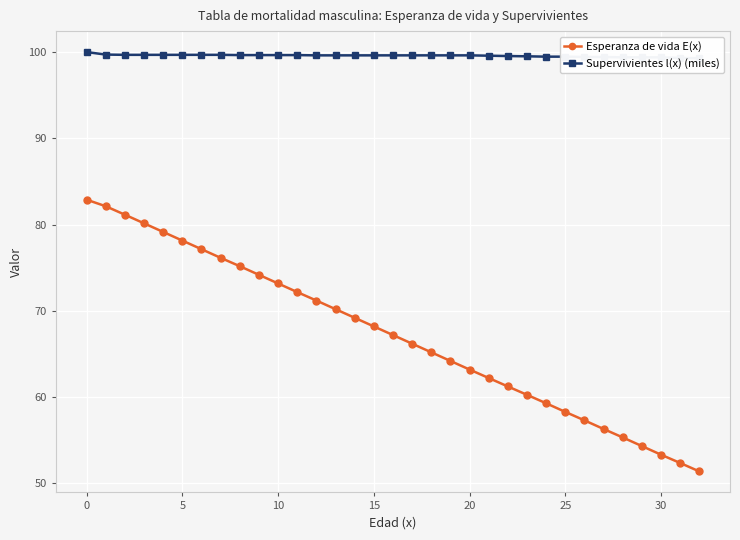

How many data points does each series have?

33